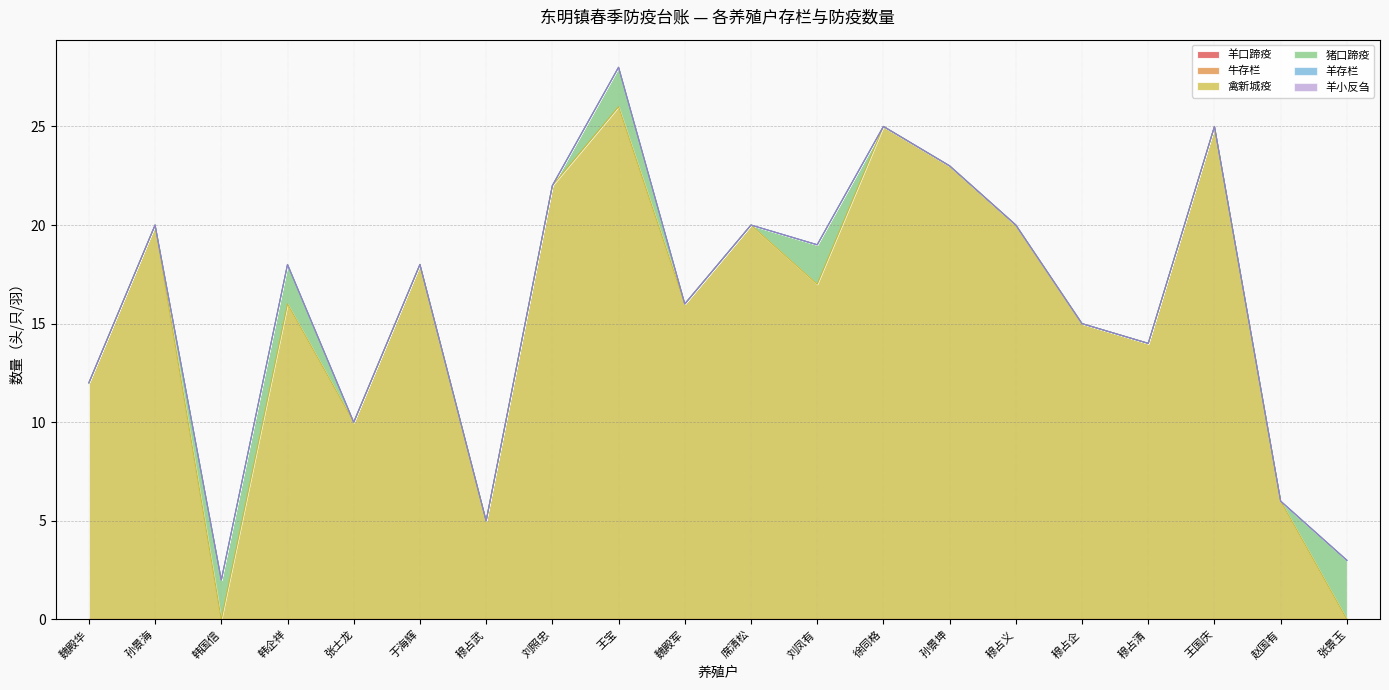

At which category does the chart reach its peak across all series?

王宝